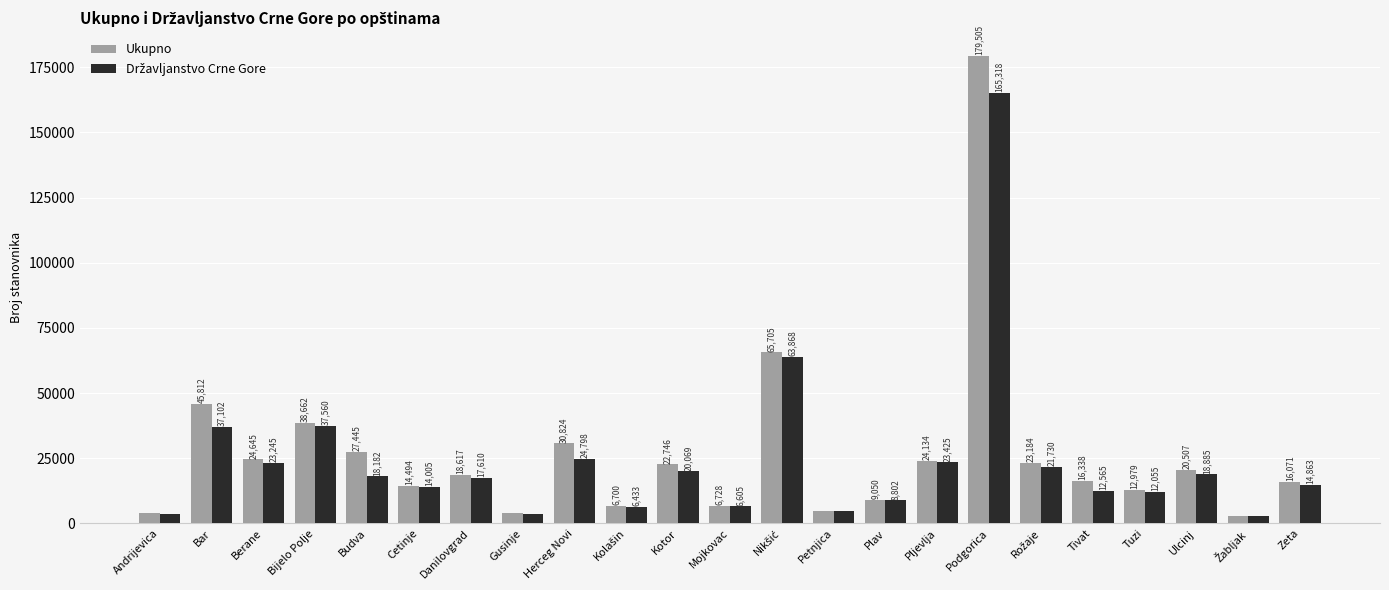

Which series has the widest spread of values?

Ukupno